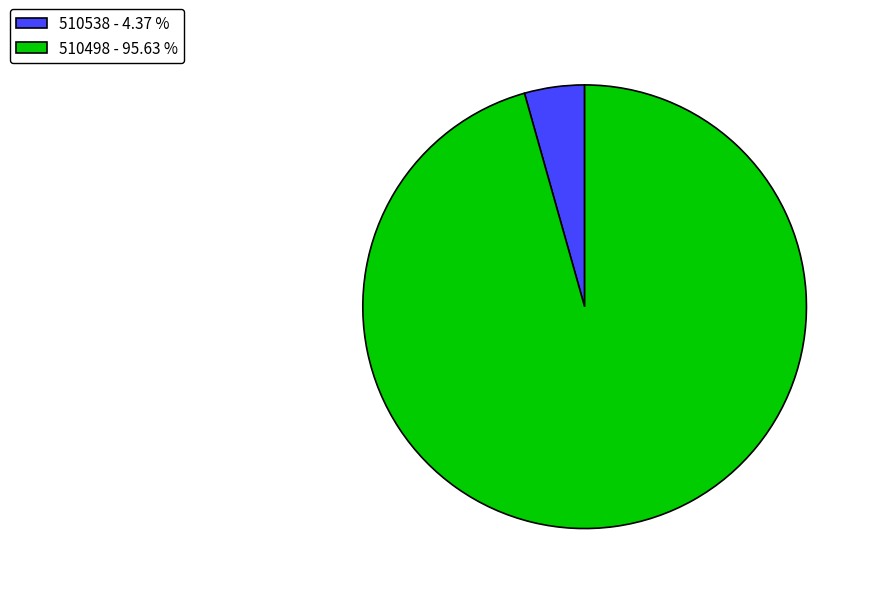

Which category accounts for the majority?

510498